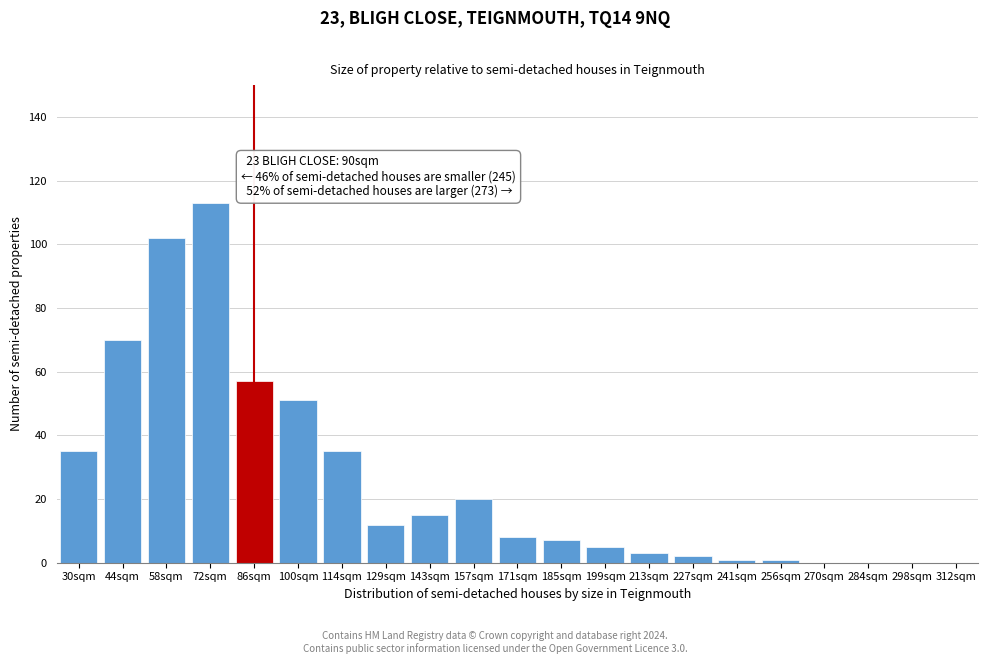

Reading left to right, list all the values displayed in this chart.

30sqm=35	44sqm=70	58sqm=102	72sqm=113	86sqm=57	100sqm=51	114sqm=35	129sqm=12	143sqm=15	157sqm=20	171sqm=8	185sqm=7	199sqm=5	213sqm=3	227sqm=2	241sqm=1	256sqm=1	270sqm=0	284sqm=0	298sqm=0	312sqm=0